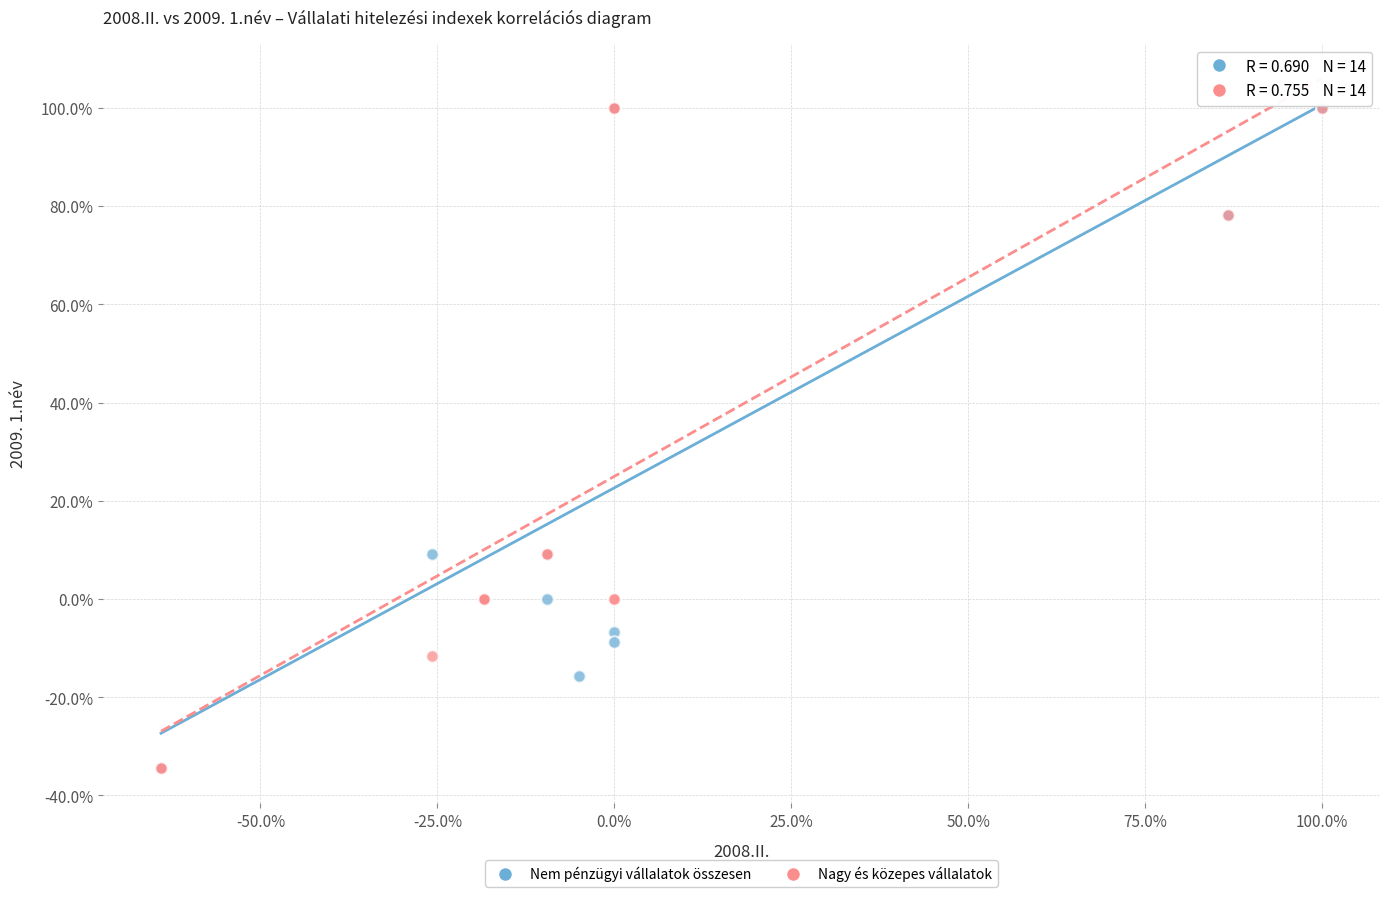

What are all the series names shown in the legend?

Nem pénzügyi vállalatok összesen, Nagy és közepes vállalatok